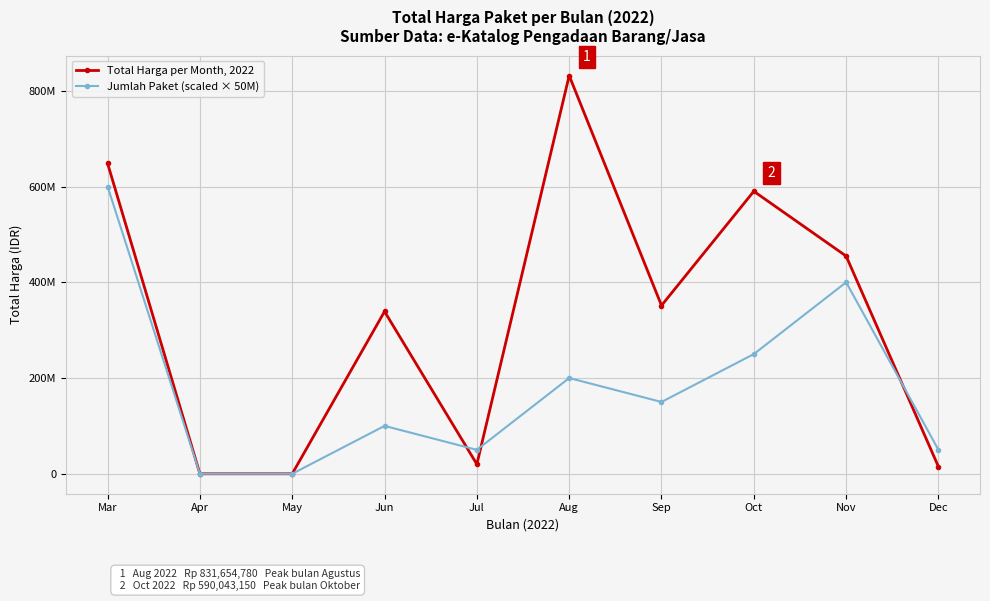

Which series has the widest spread of values?

Total Harga per Month, 2022